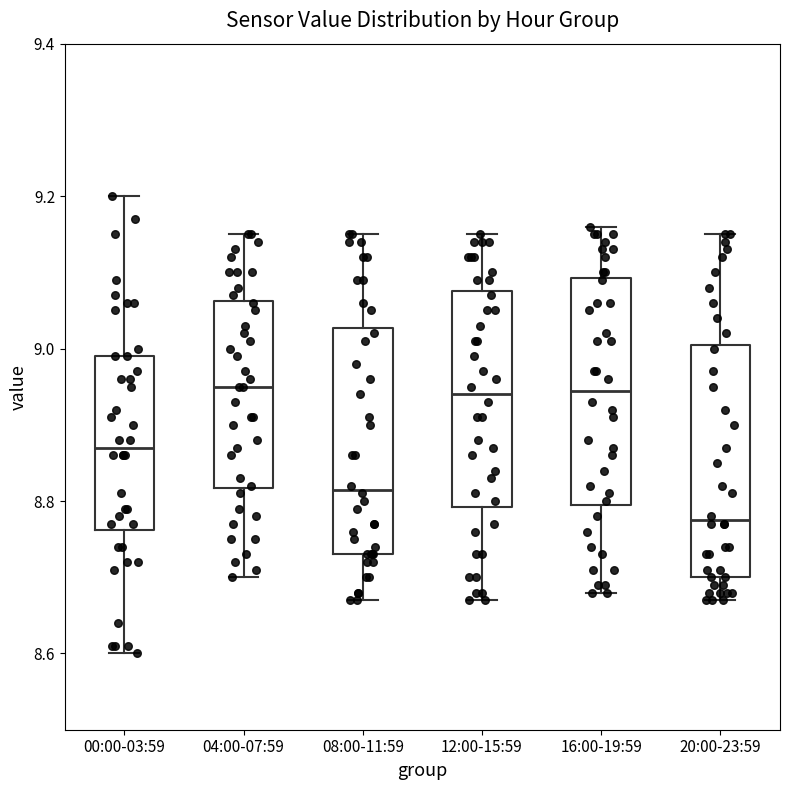

Reading left to right, transcribe this box plot: for each box, give where its median line is, the range the box spans, and where its two whiskers end, as read against the y-axis. The values are not printed on the chart, so give them approximately, as read against the axis.

00:00-03:59: median 8.88, box 8.76 to 9.00, whiskers 8.60 to 9.20
04:00-07:59: median 8.96, box 8.82 to 9.06, whiskers 8.70 to 9.16
08:00-11:59: median 8.82, box 8.74 to 9.02, whiskers 8.68 to 9.16
12:00-15:59: median 8.94, box 8.80 to 9.08, whiskers 8.68 to 9.16
16:00-19:59: median 8.94, box 8.80 to 9.10, whiskers 8.68 to 9.16
20:00-23:59: median 8.78, box 8.70 to 9.00, whiskers 8.68 to 9.16